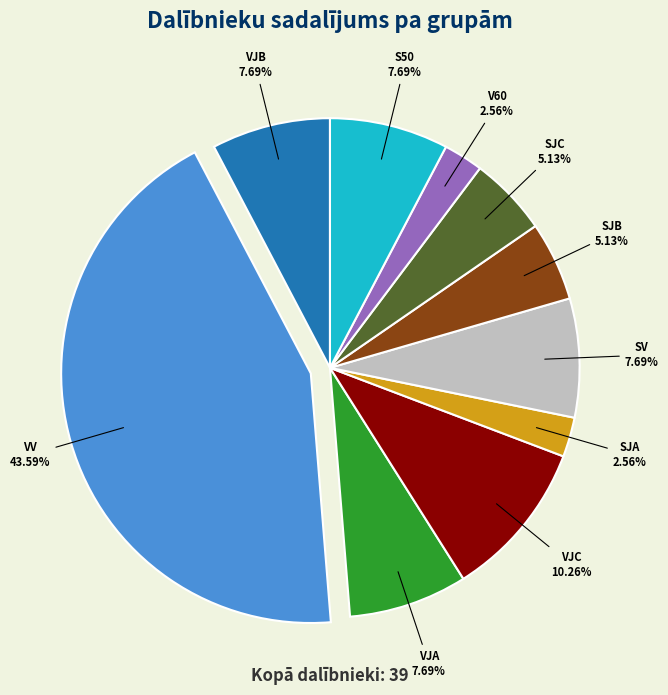

Is there any slice that represents more than half of the pie?

No